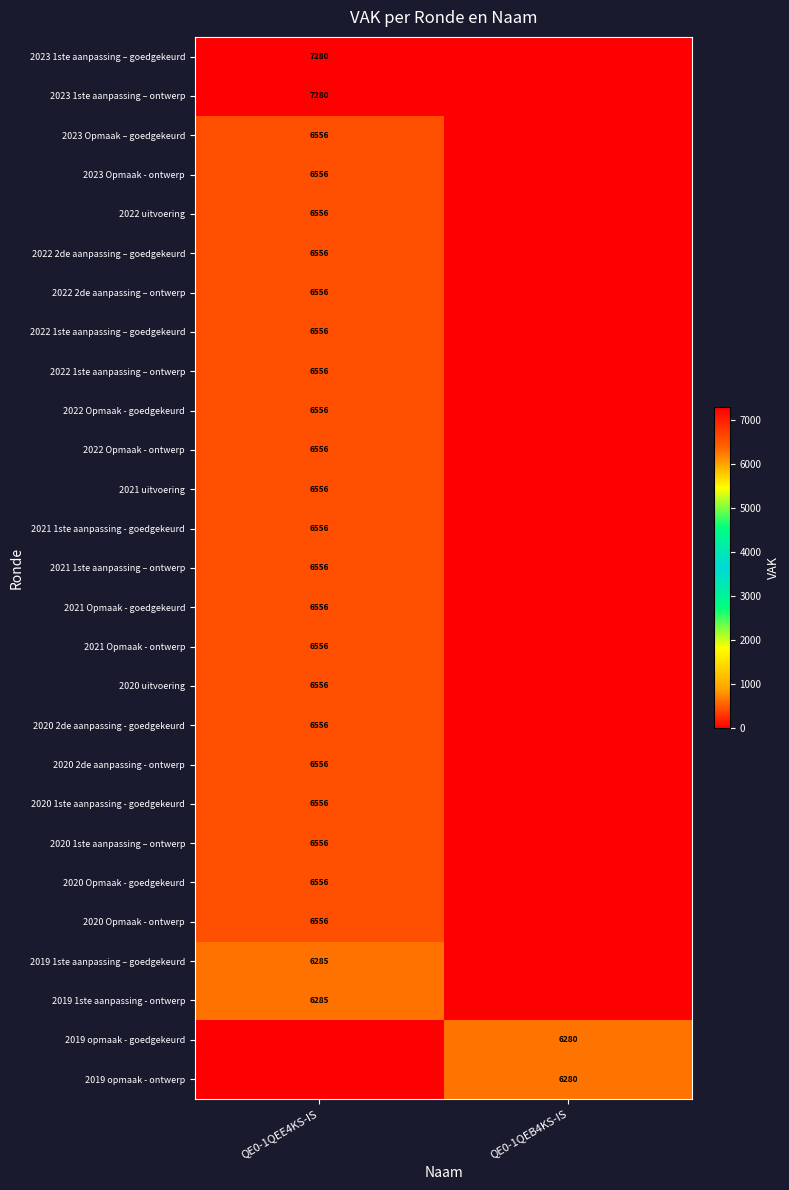

The value of 2022 uitvoering at QE0-1QEE4KS-IS is 6556. True or false?

True